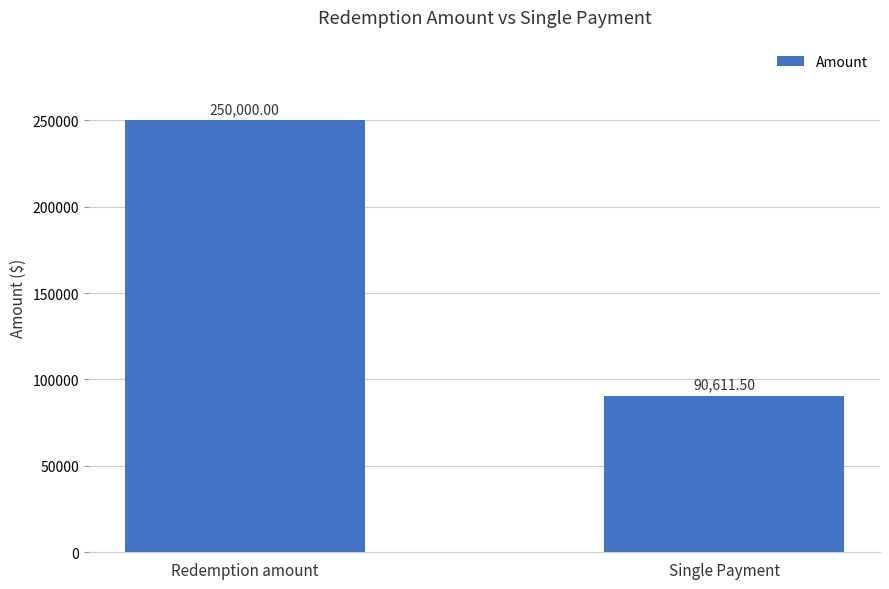

What is the label of the 1st bar from the left?

Redemption amount